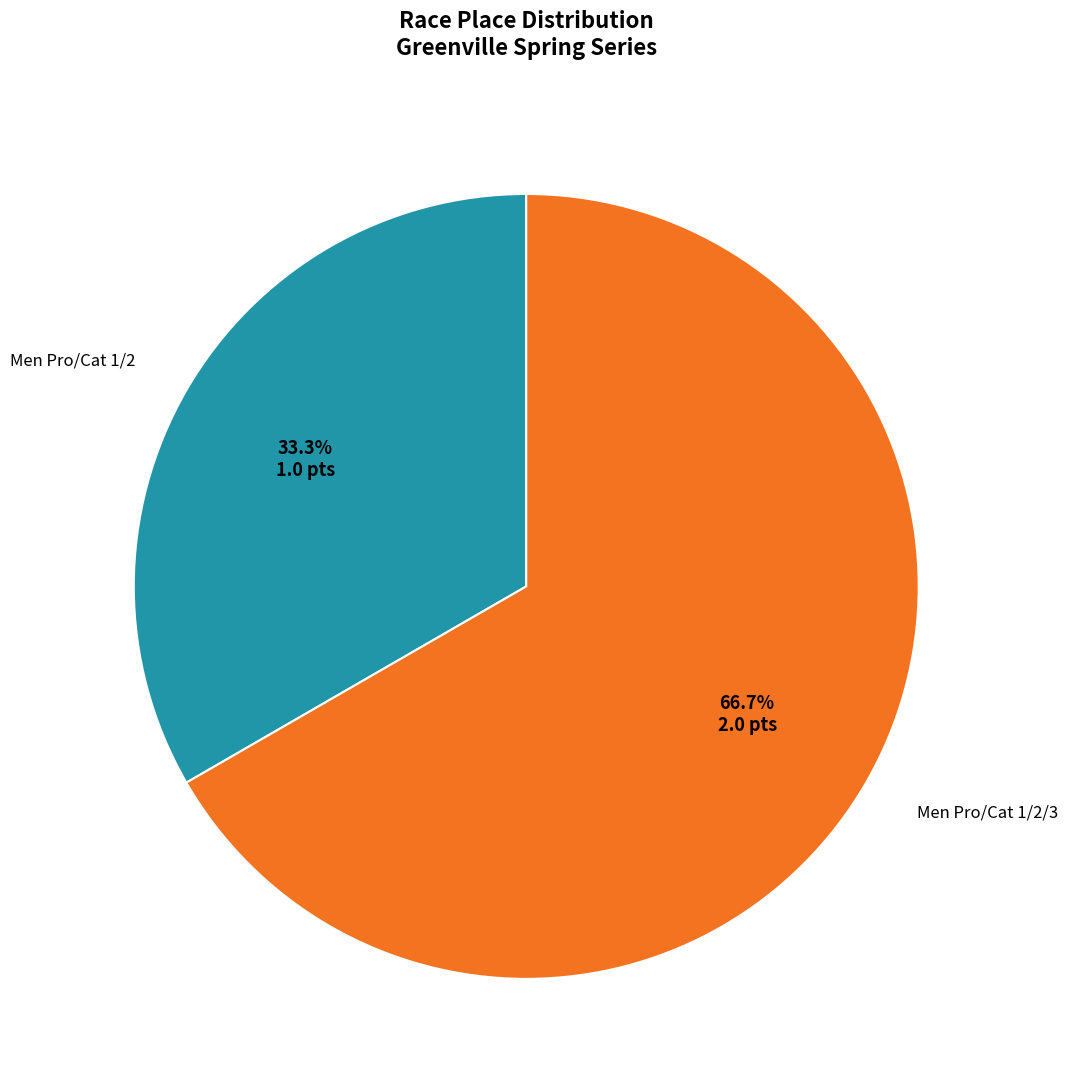

Is there any slice that represents more than half of the pie?

Yes